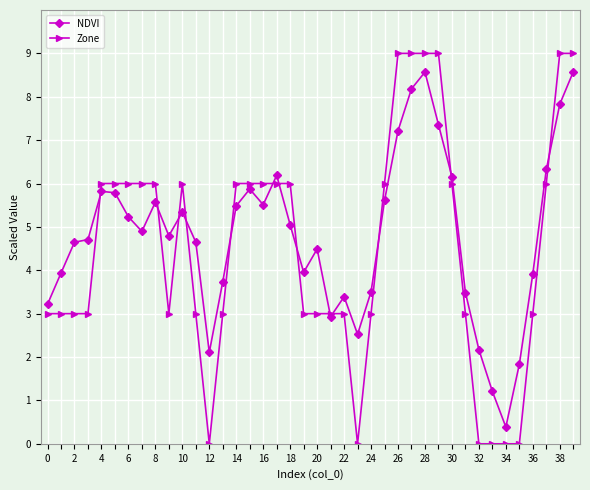

List the series in order of their peak value, highest first.

Zone, NDVI